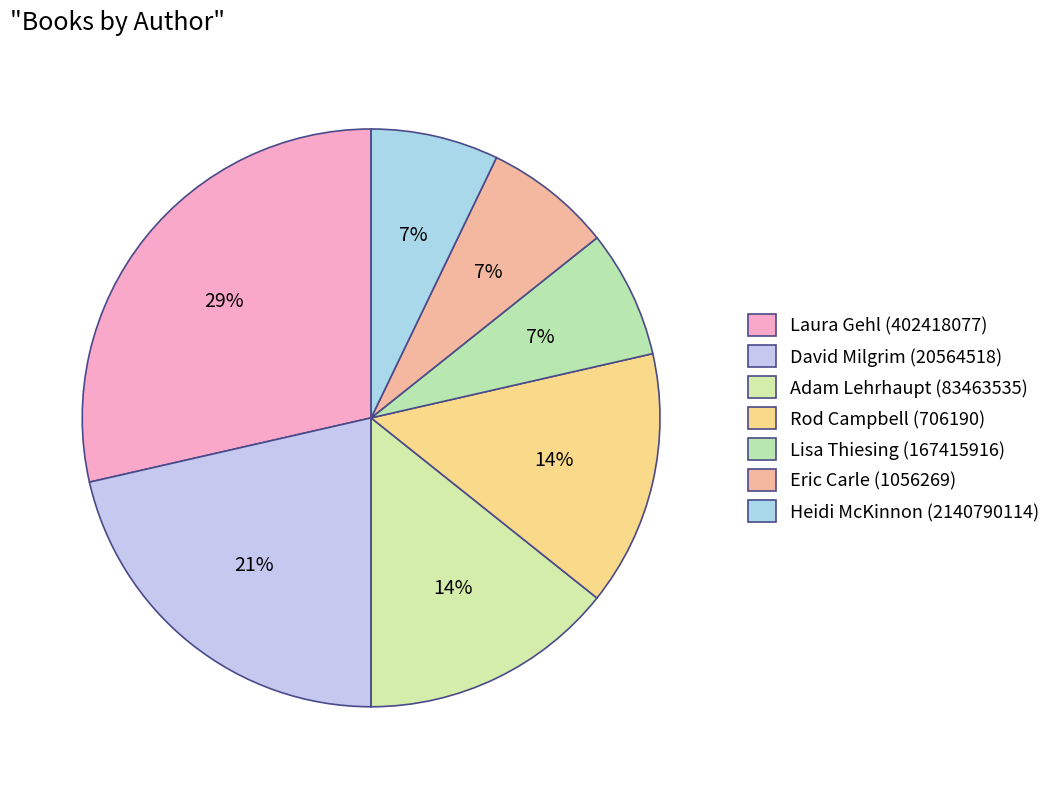

How many slices are in this pie chart?

7